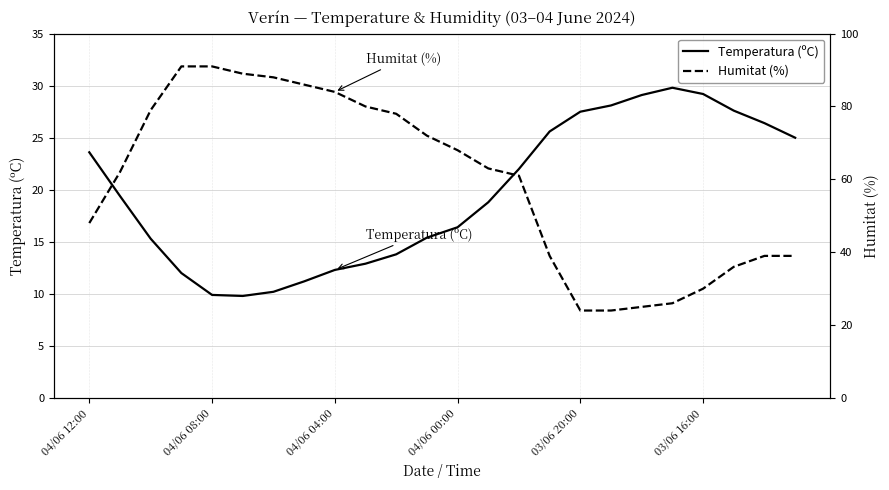

What is the difference between the second highest and second lowest values in the Temperatura (ºC) series?

19.3